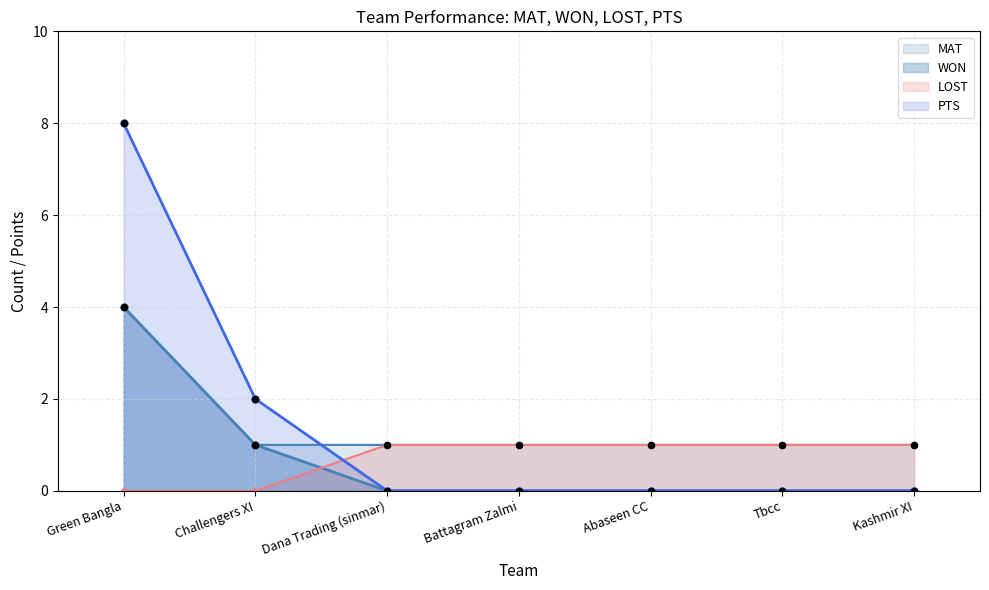

At which category is the sum across all series the highest?

Green Bangla